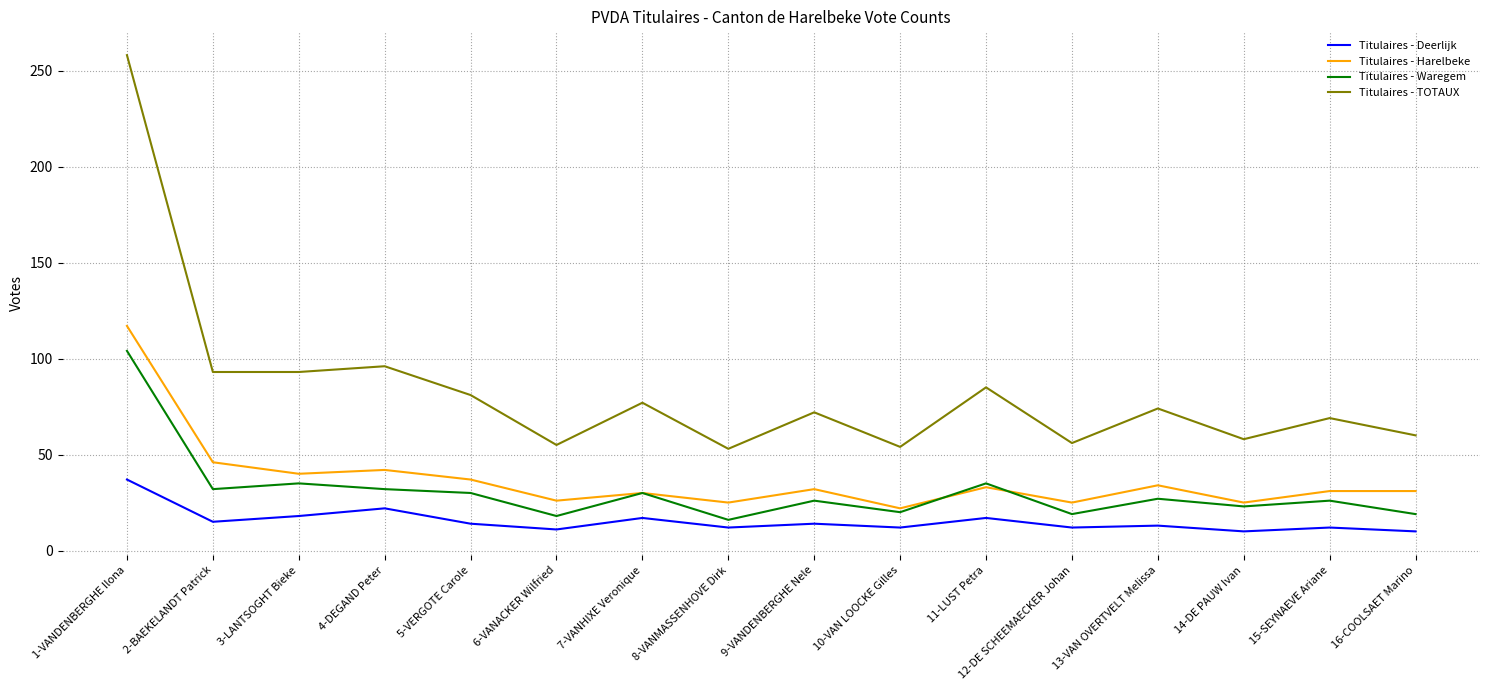

True or false: Titulaires - Harelbeke and Titulaires - Deerlijk cross at least once.

False